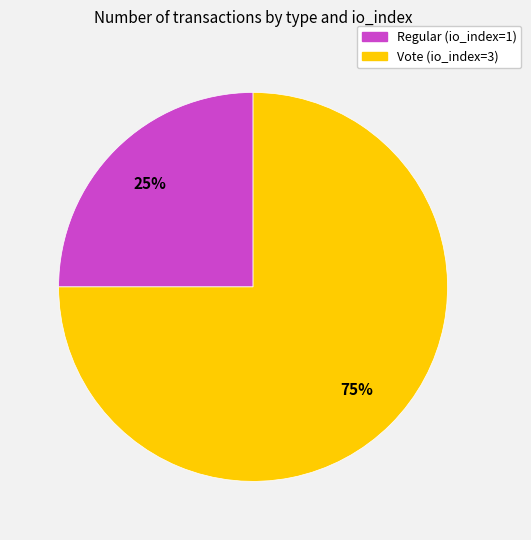

To the nearest percent, what portion does Regular (io_index=1) represent?

25%